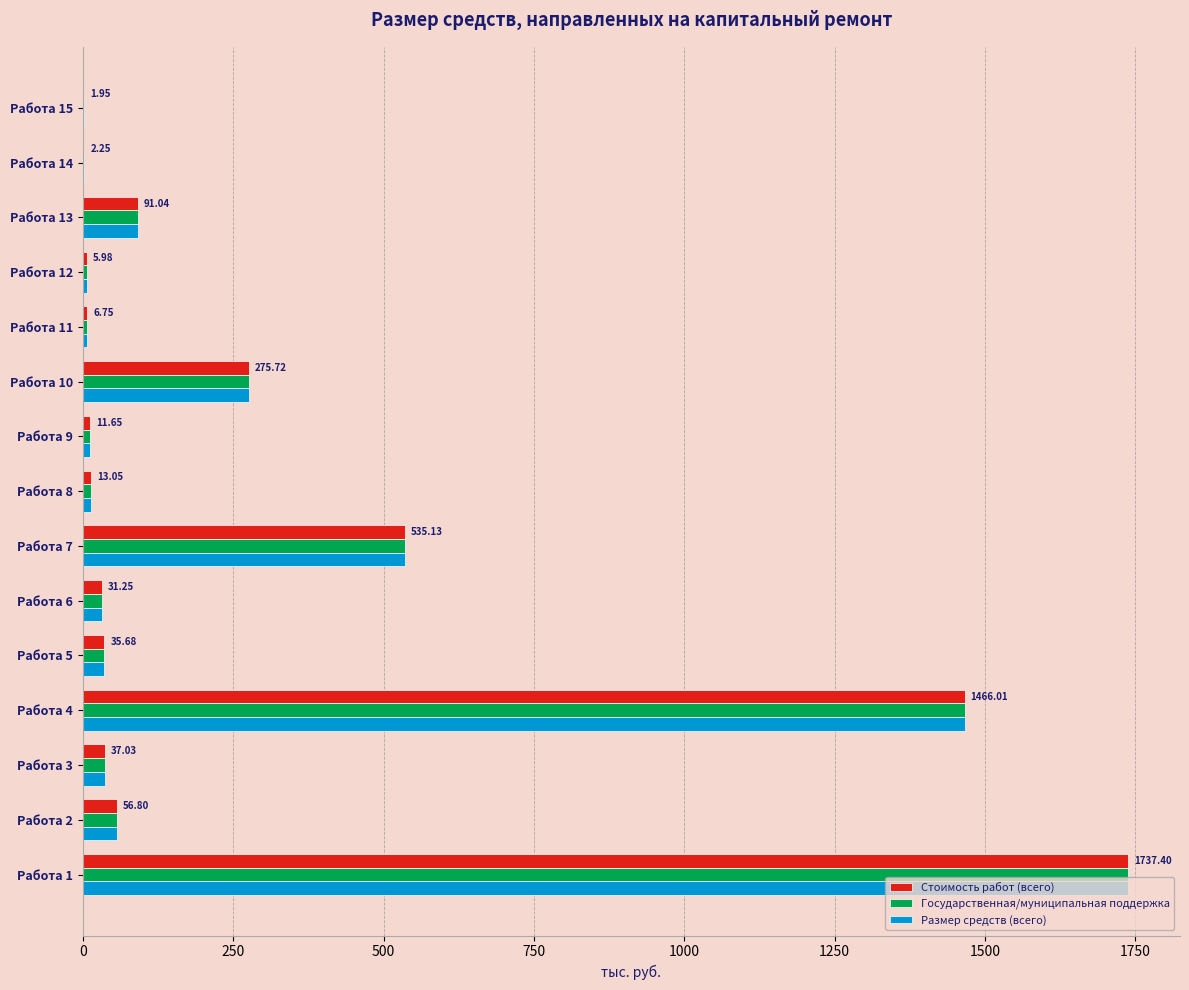

What is the sum of all Стоимость работ (всего) values?

4307.7